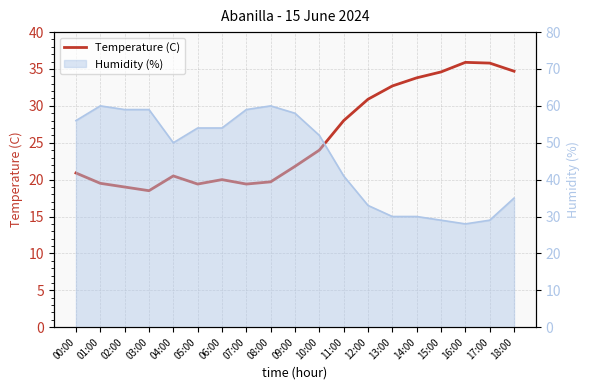

How many points are higher than both their immediate neighbors (excluding endpoints)?

3